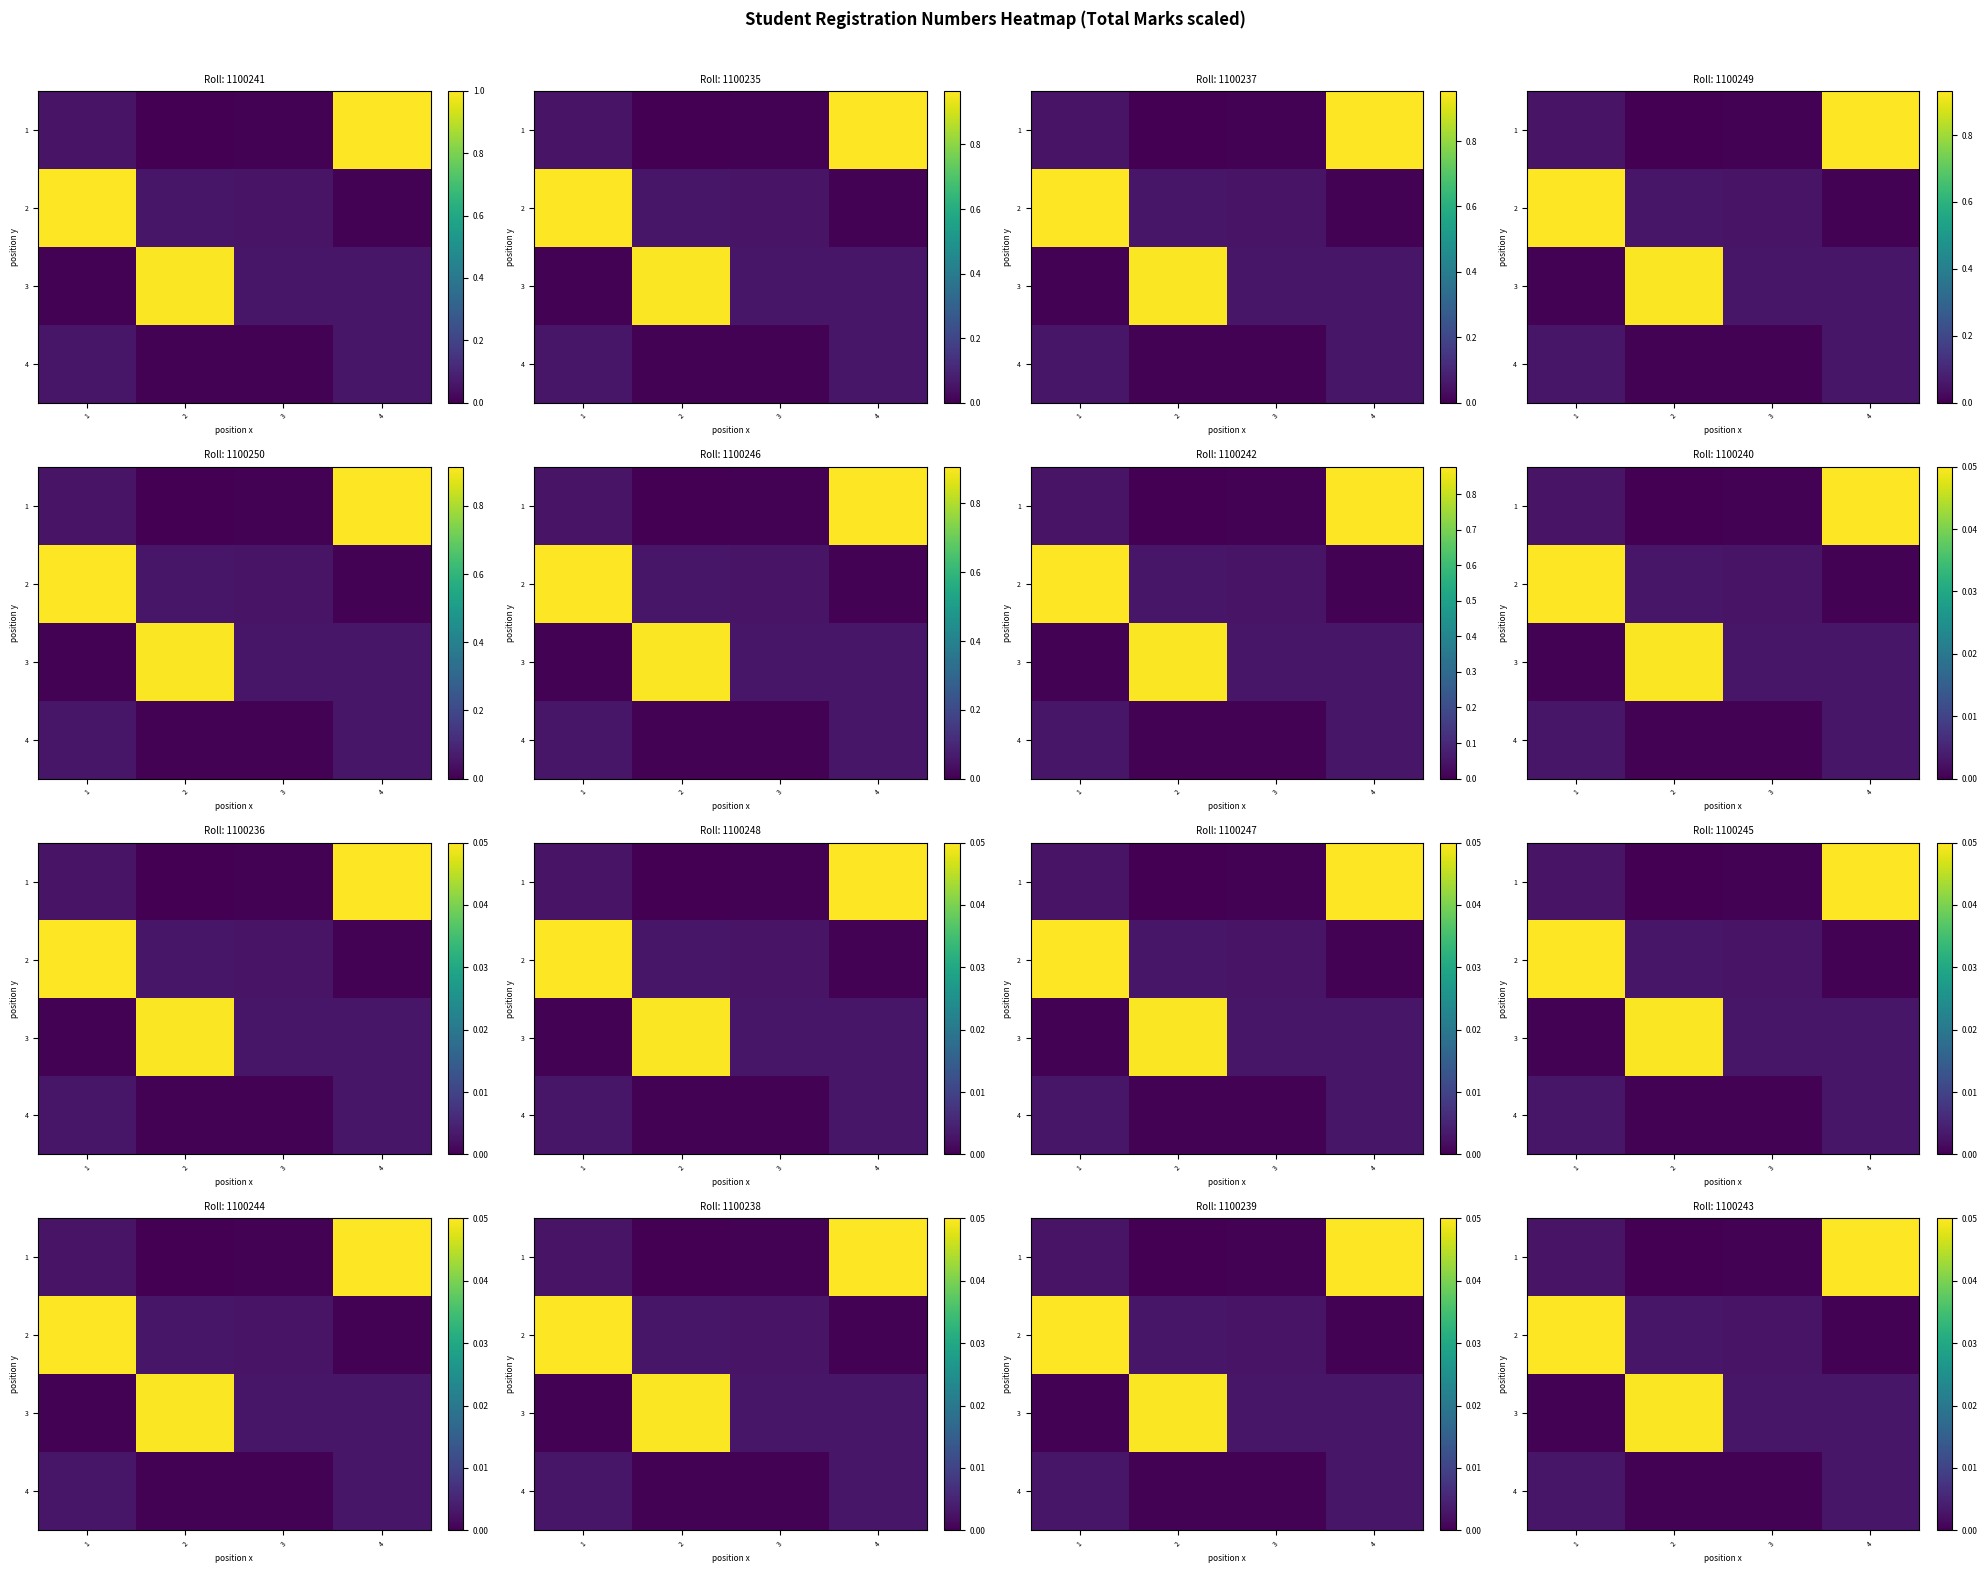

How many row_3 values are between 0 and 1?

4